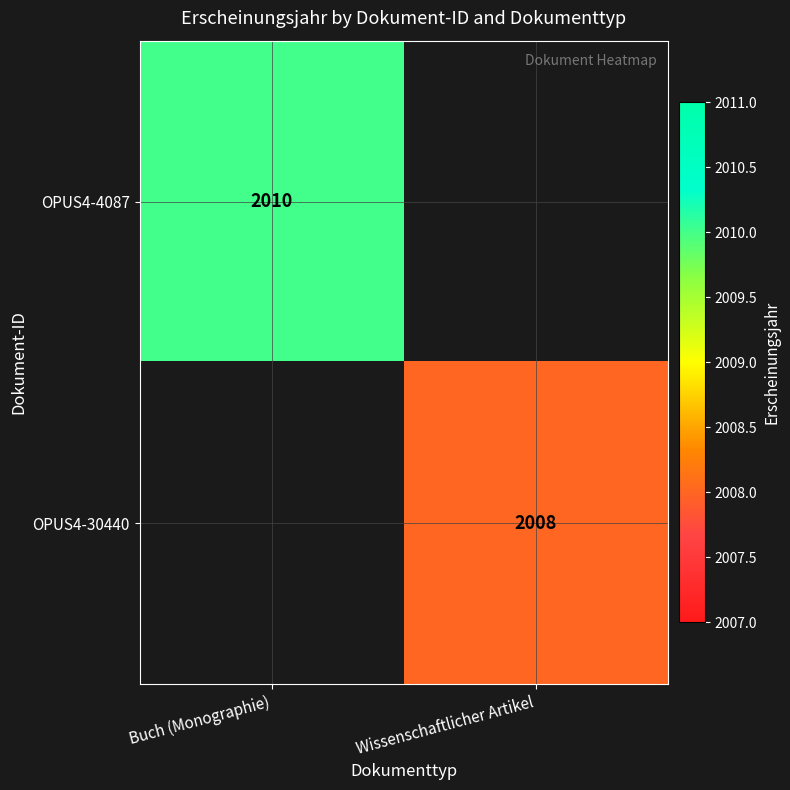

True or false: OPUS4-30440 has a value of 2008 at Wissenschaftlicher Artikel.

True